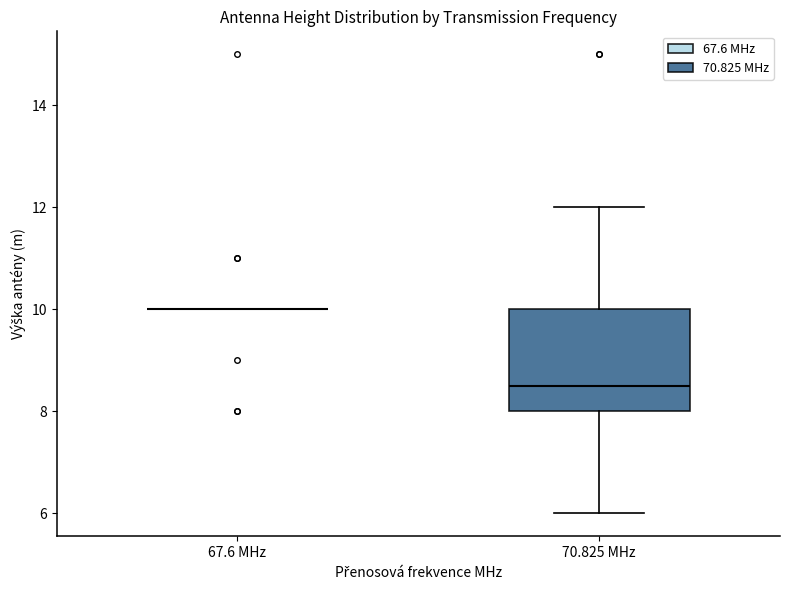

Reading left to right, read every box against the y-axis: the position of its median line, the range the box covers, and the ends of its whiskers. The values are not printed on the chart, so give them approximately, as read against the axis.

67.6 MHz: box collapsed to a line at 10.0, whiskers 10.0 to 10.0
70.825 MHz: median 8.6, box 8.0 to 10.0, whiskers 6.0 to 12.0